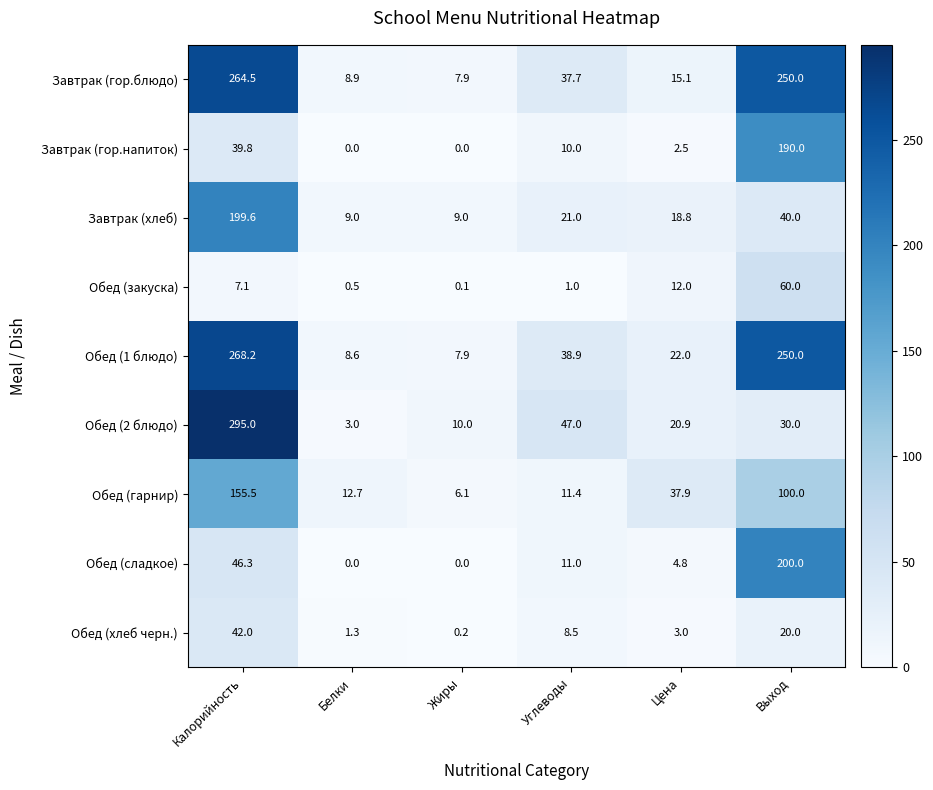

At Углеводы, list the series in order from smallest to largest.

Обед (закуска), Обед (хлеб черн.), Завтрак (гор.напиток), Обед (сладкое), Обед (гарнир), Завтрак (хлеб), Завтрак (гор.блюдо), Обед (1 блюдо), Обед (2 блюдо)